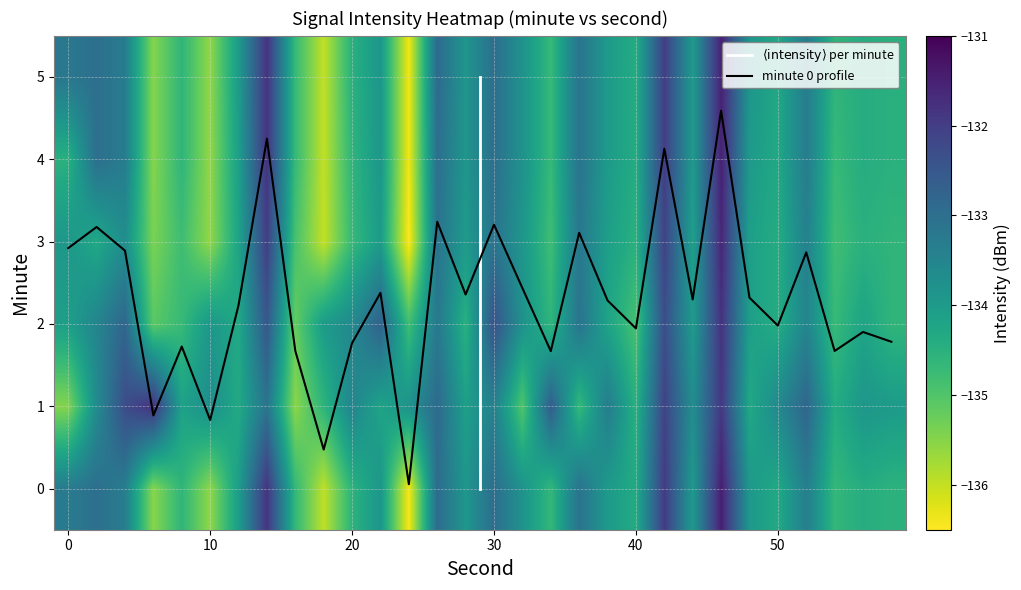

What is the highest value of the minute 0 profile series?

4.6